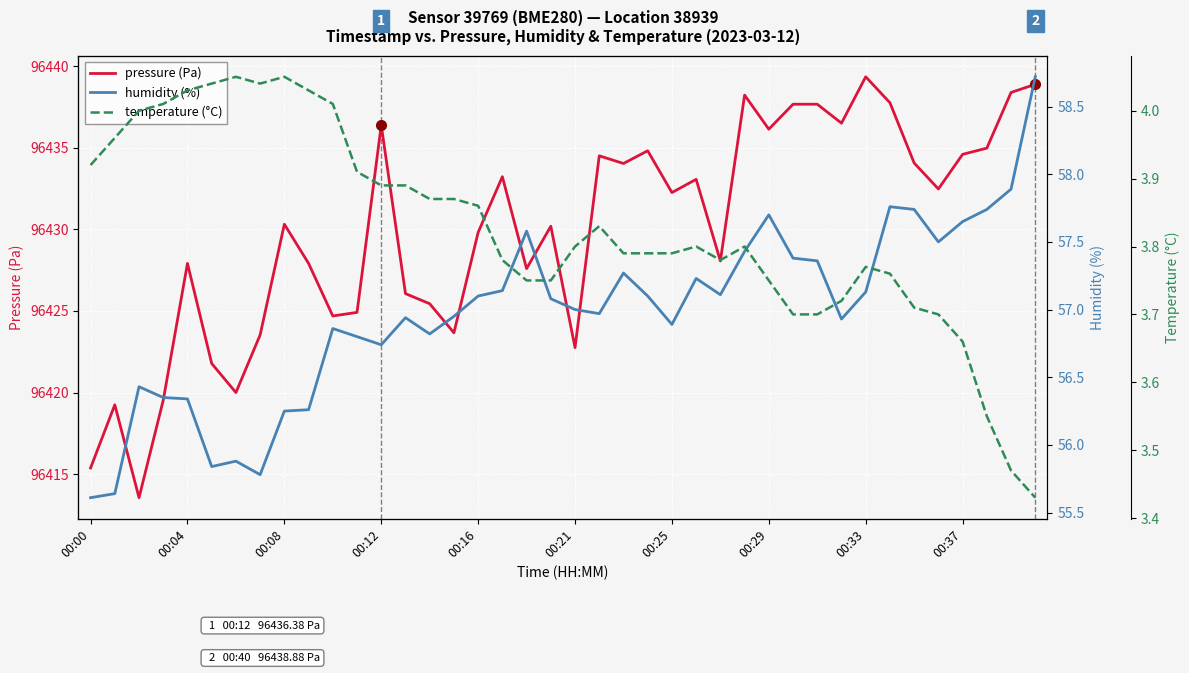

What is the label of the 38th point from the left?

37